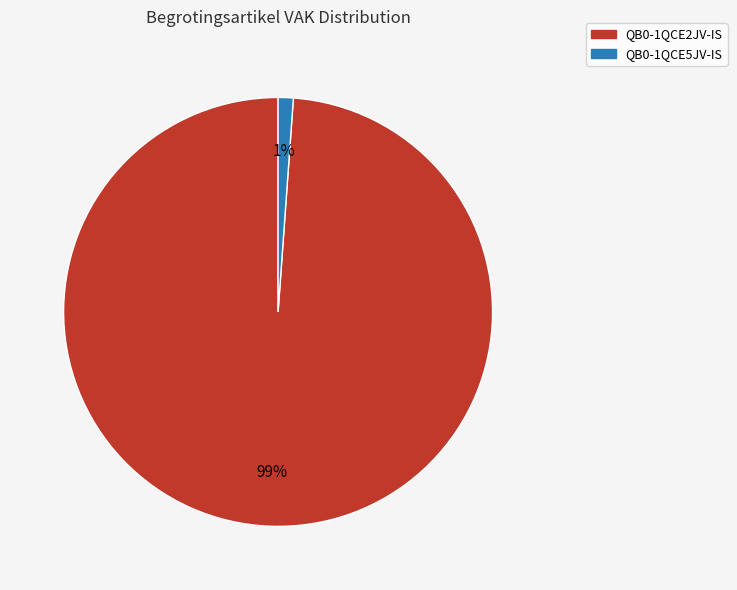

What percentage is the QB0-1QCE2JV-IS slice, to the nearest percent?

99%